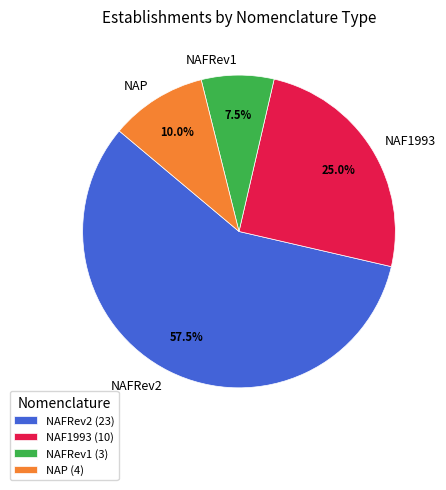

Is NAFRev1 the majority of the pie?

No